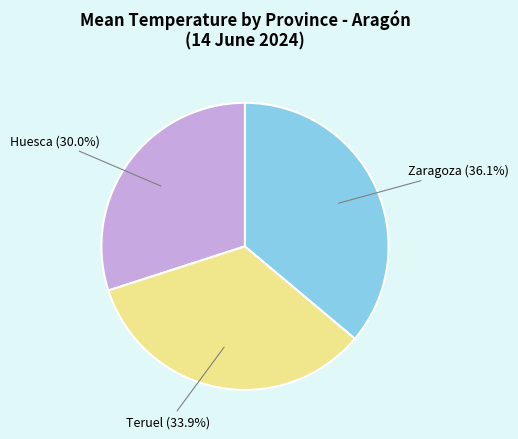

What is the ratio of the value at Teruel to the value at Zaragoza?

0.9